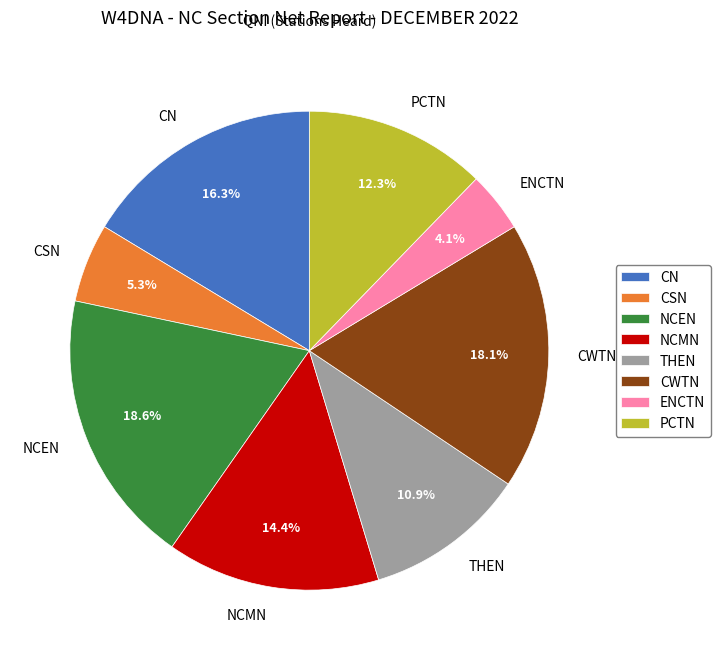

Approximately how many times larger is the value at THEN compared to PCTN?

0.9